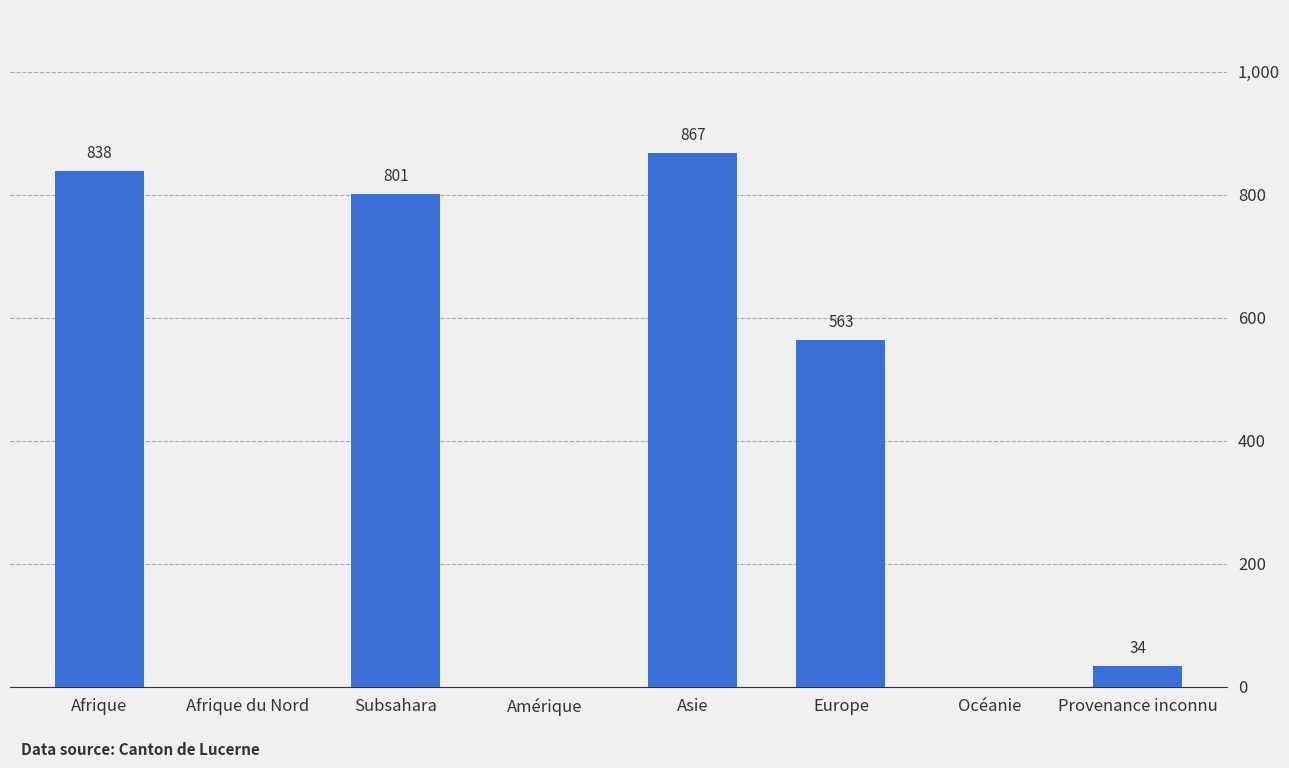

Is it true that the value at Afrique du Nord is 0?

True